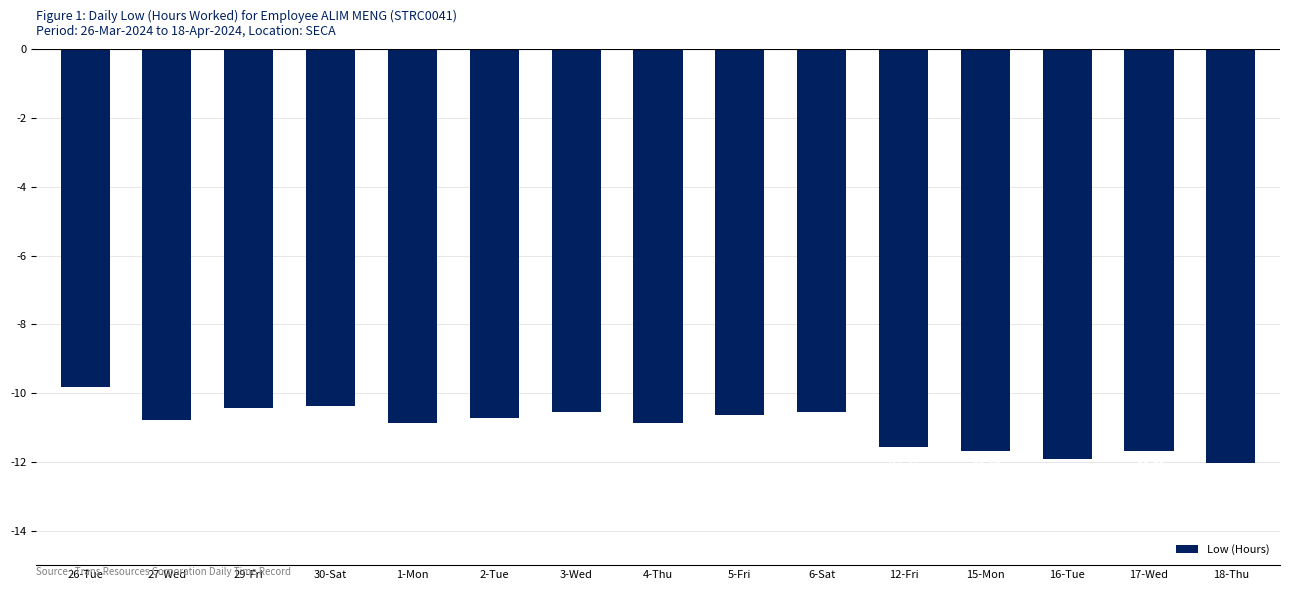

Read the value at 5-Fri.

-10.6